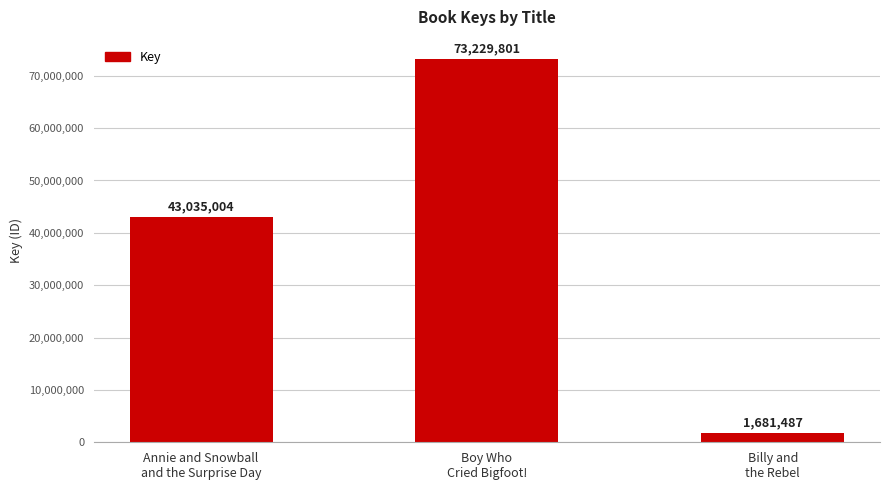

What is the greatest value displayed?

73229801